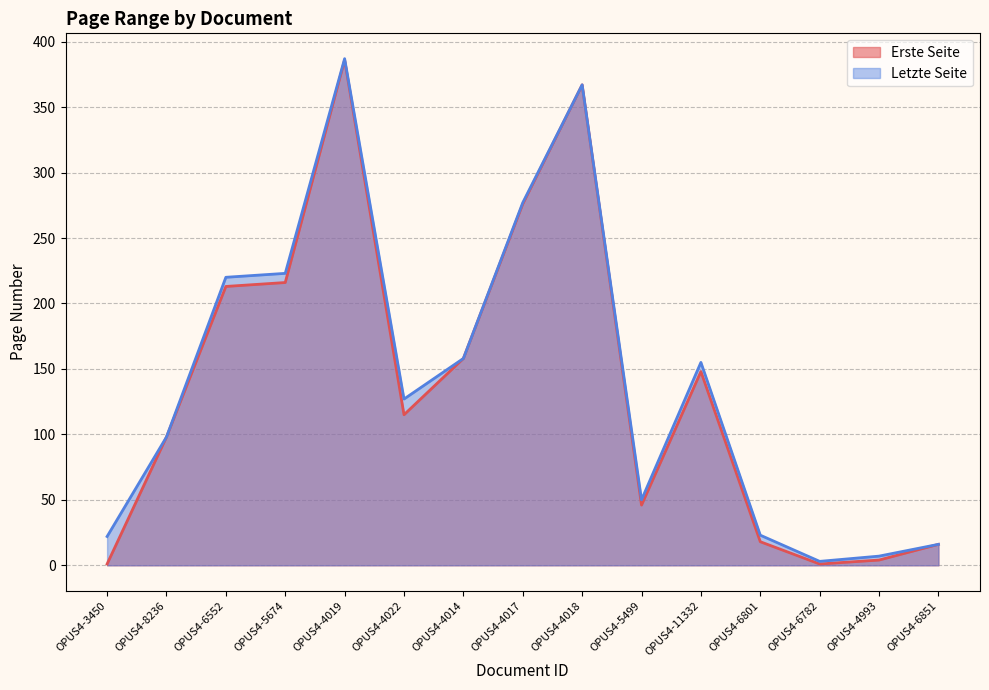

What is the lowest value of the Letzte Seite series?

3